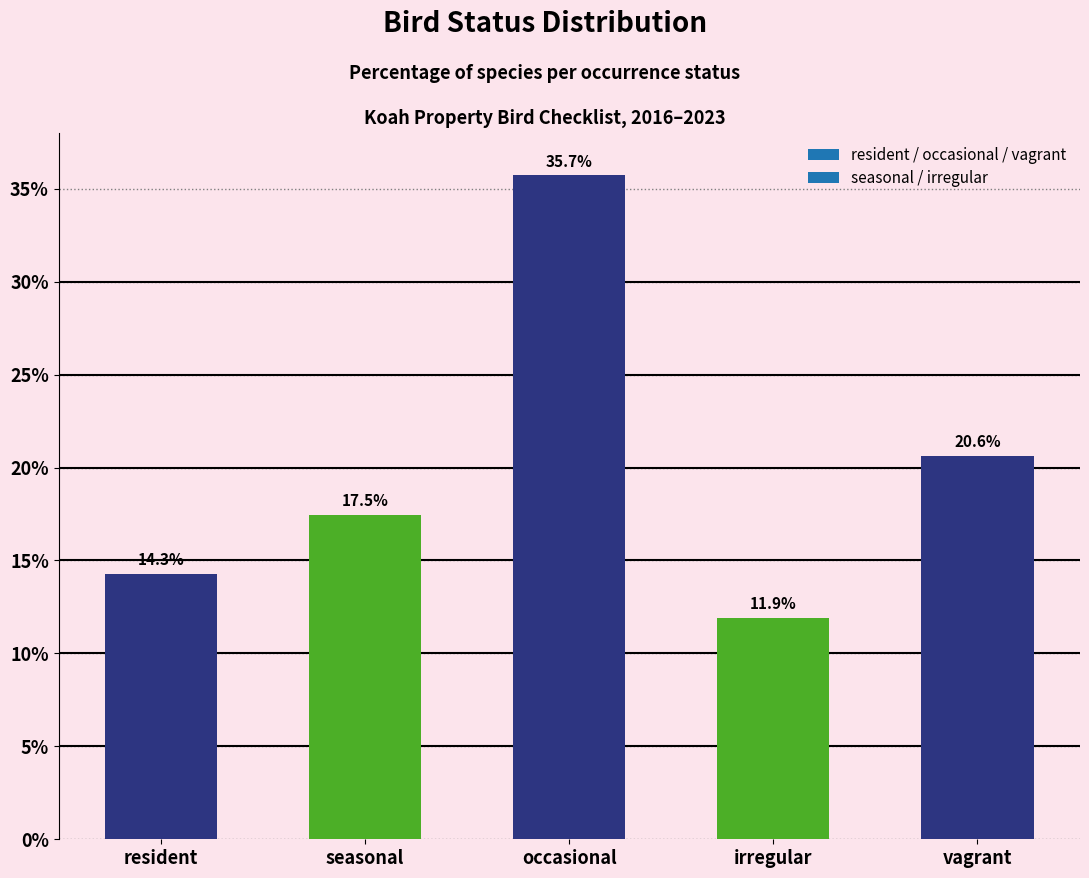

How many bars are there in total?

5